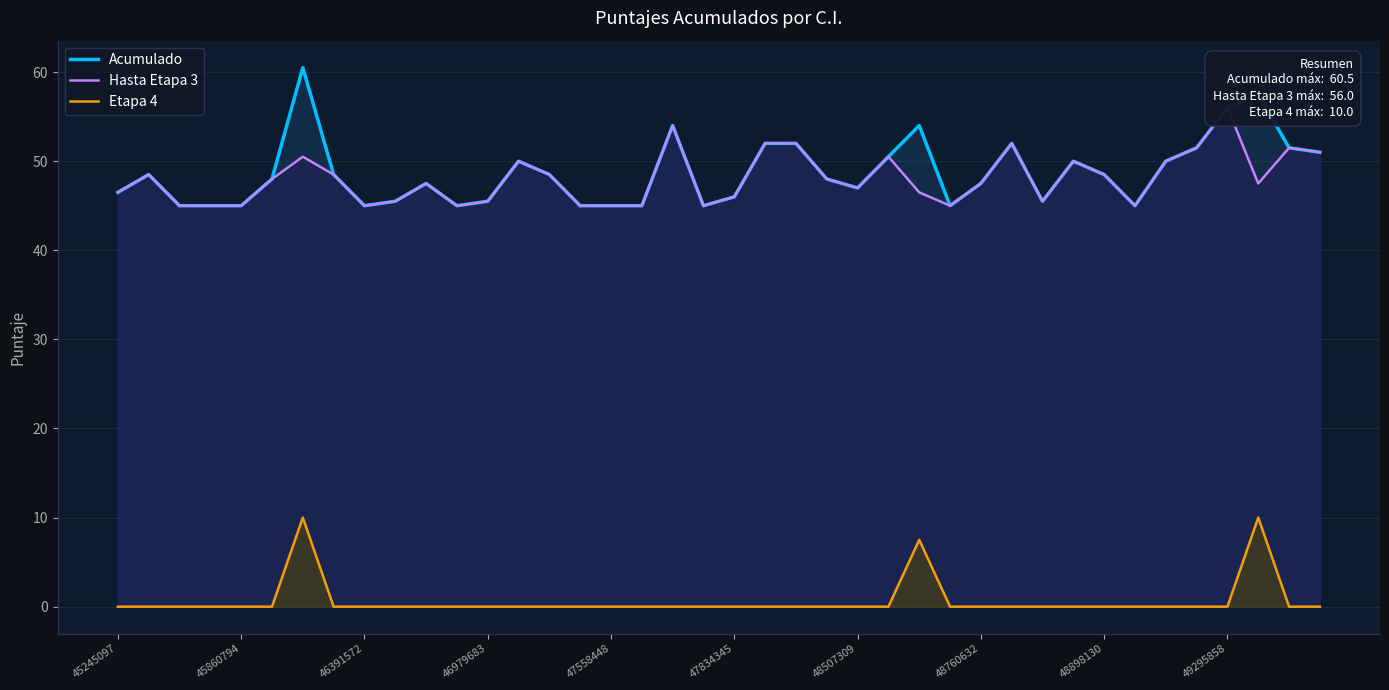

True or false: Etapa 4 and Hasta Etapa 3 cross at least once.

False